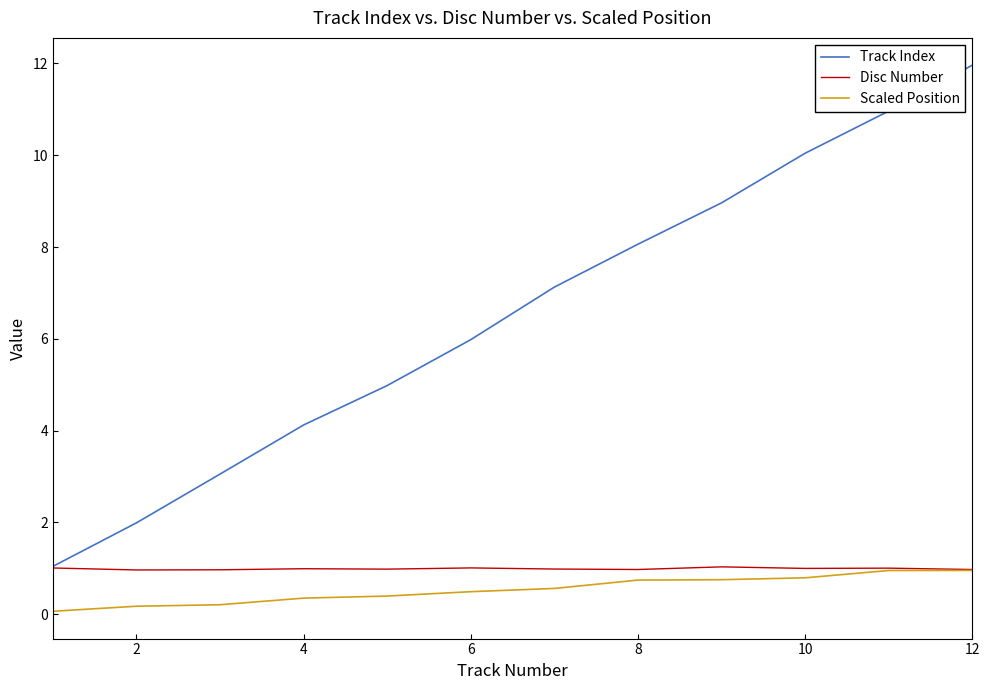

Which series has the widest spread of values?

Track Index